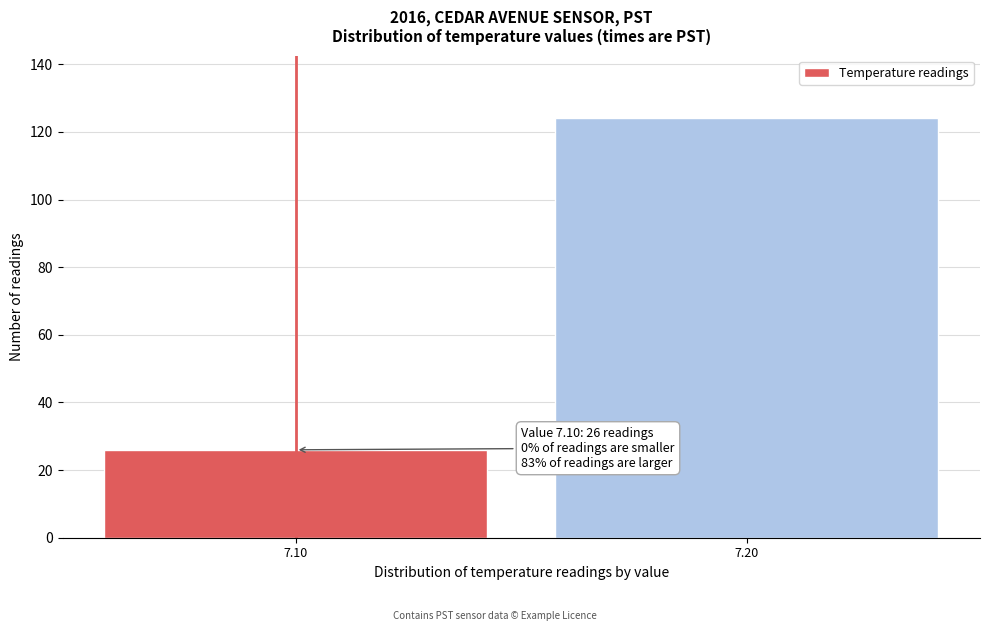

Reading right to left, list all the values displayed in this chart.

124	26